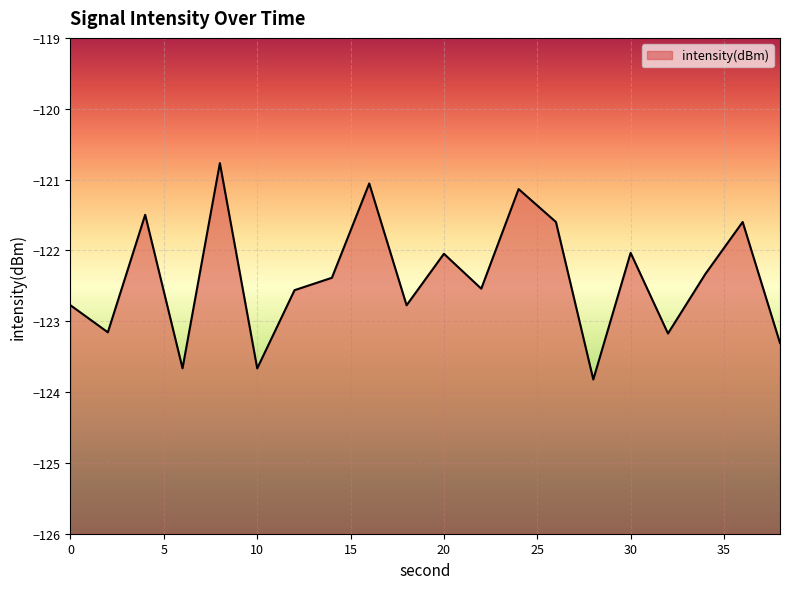

How many points are lower than both their immediate neighbors (excluding endpoints)?

7